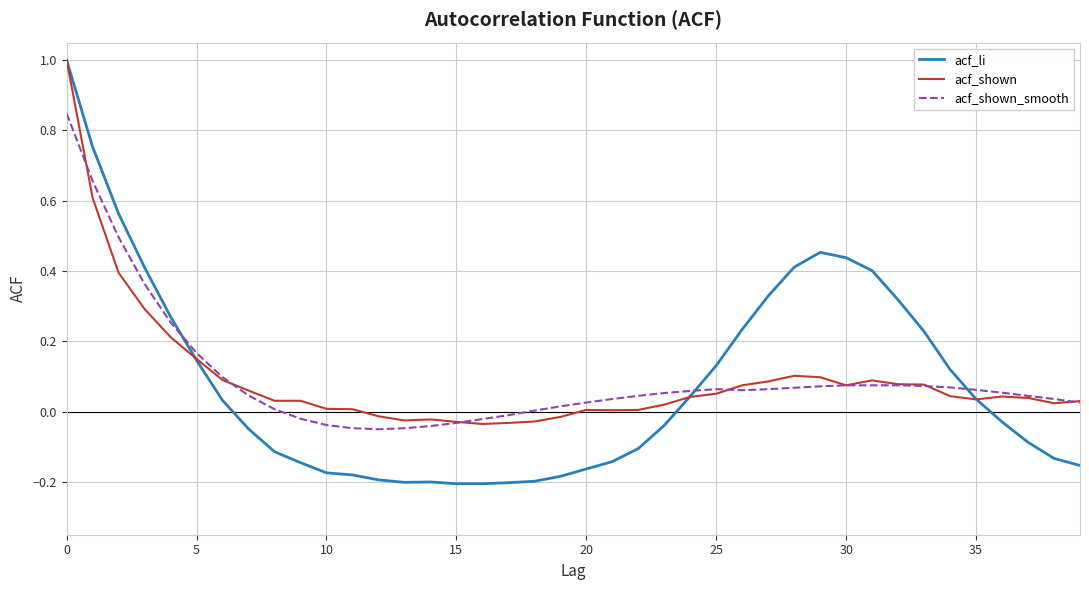

Which series has the largest range (max minus min)?

acf_li